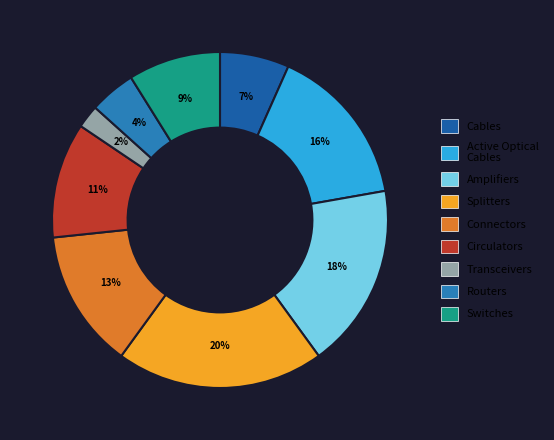

To the nearest percent, what is the average slice percentage?

11%